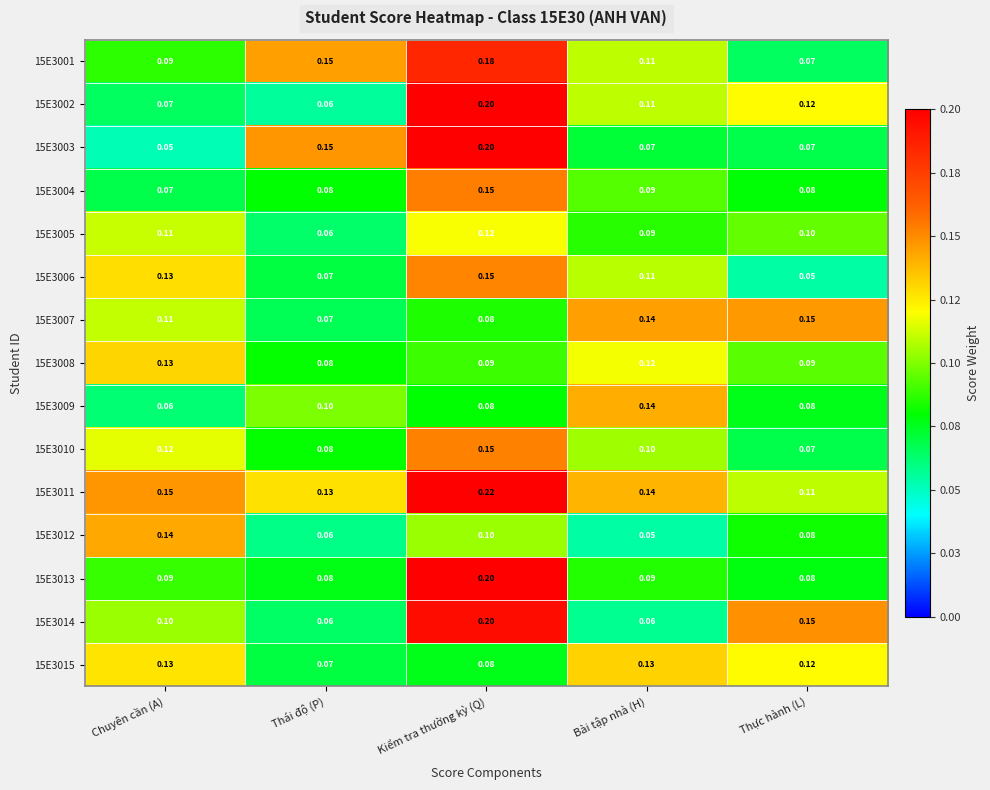

How many distinct data groups are displayed?

15